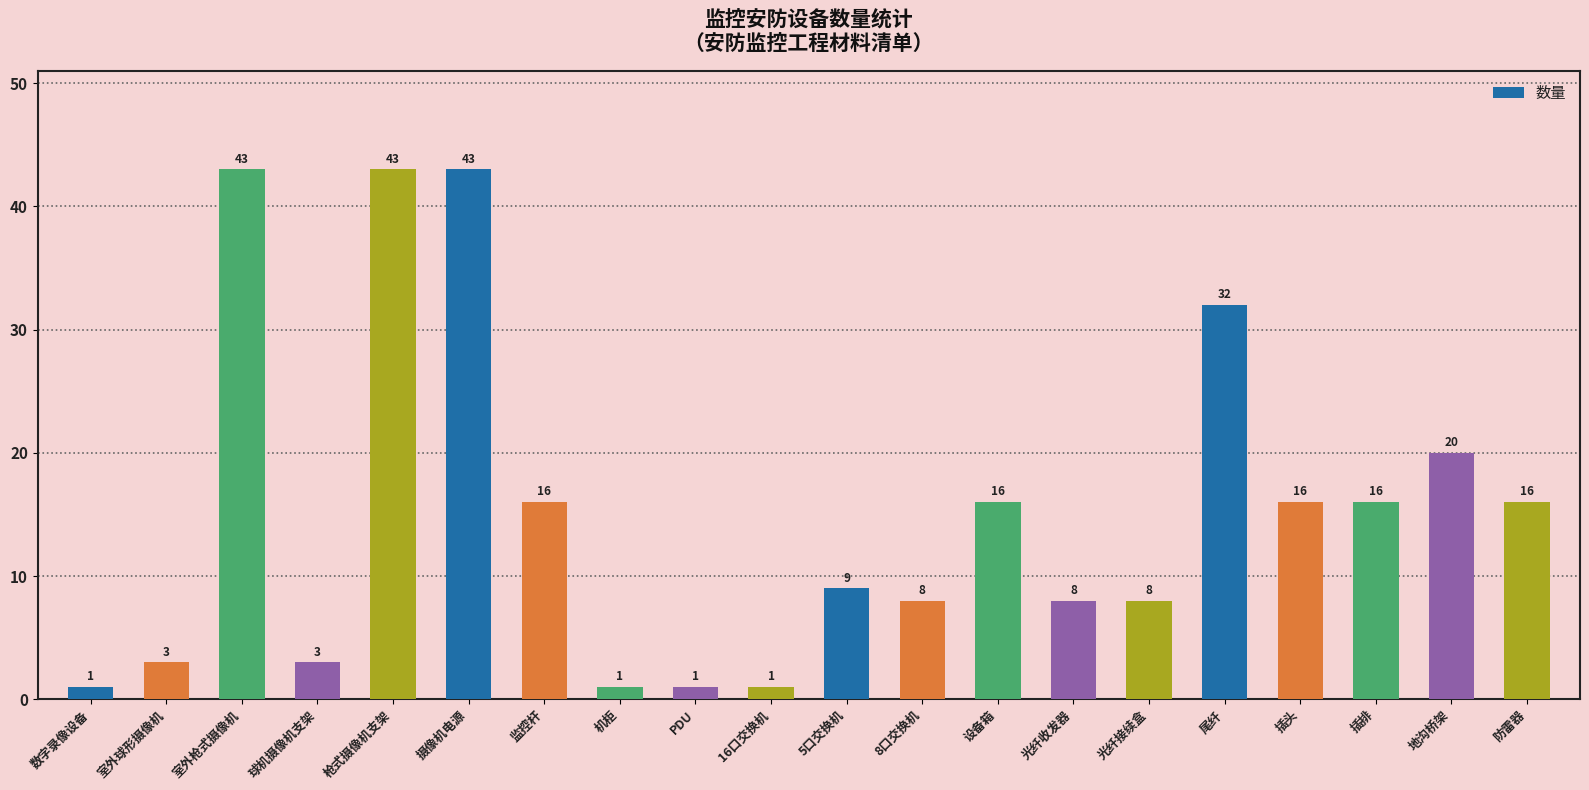

What position from the left is 插排?

18